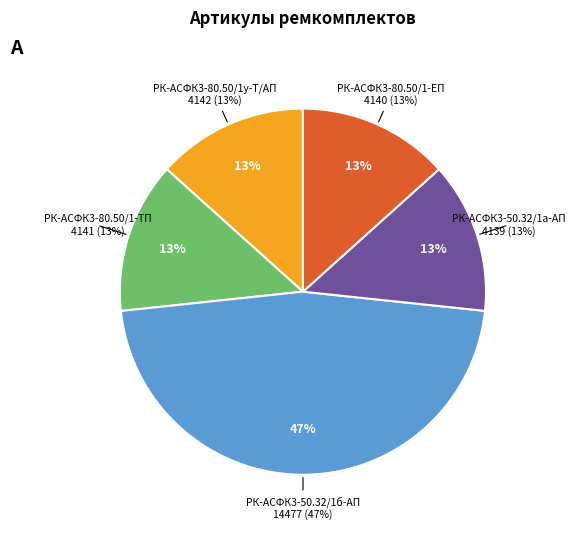

To the nearest percent, what percentage of the pie is РК-АСФК3-80.50/1-ЕП?

13%